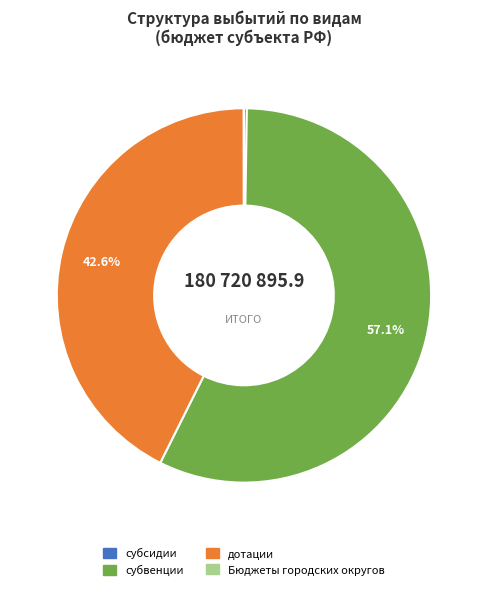

Does any single category account for the majority?

Yes